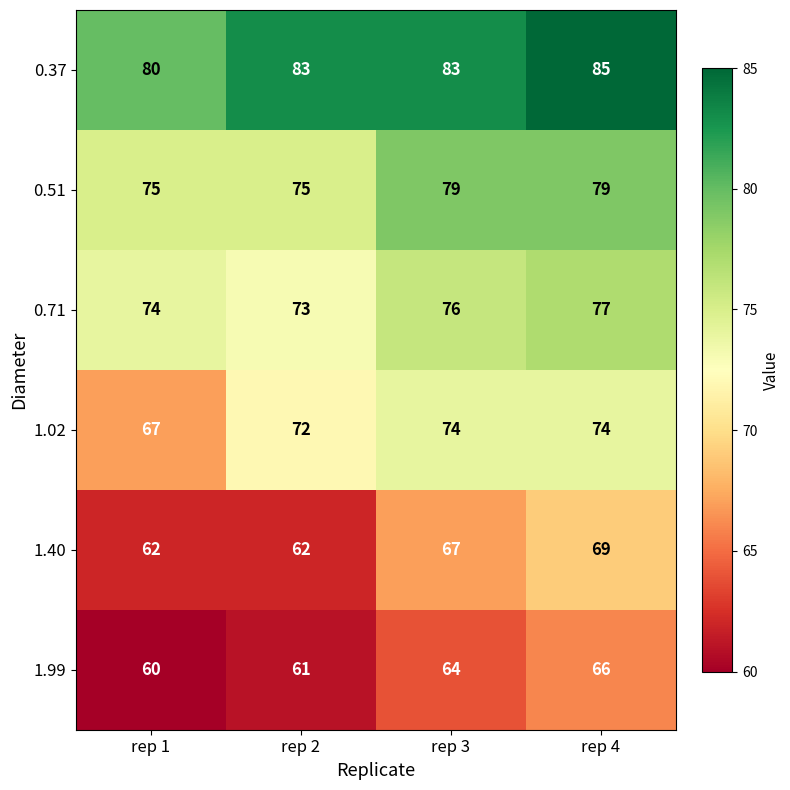

How many 1.40 values are between 62 and 69?

4